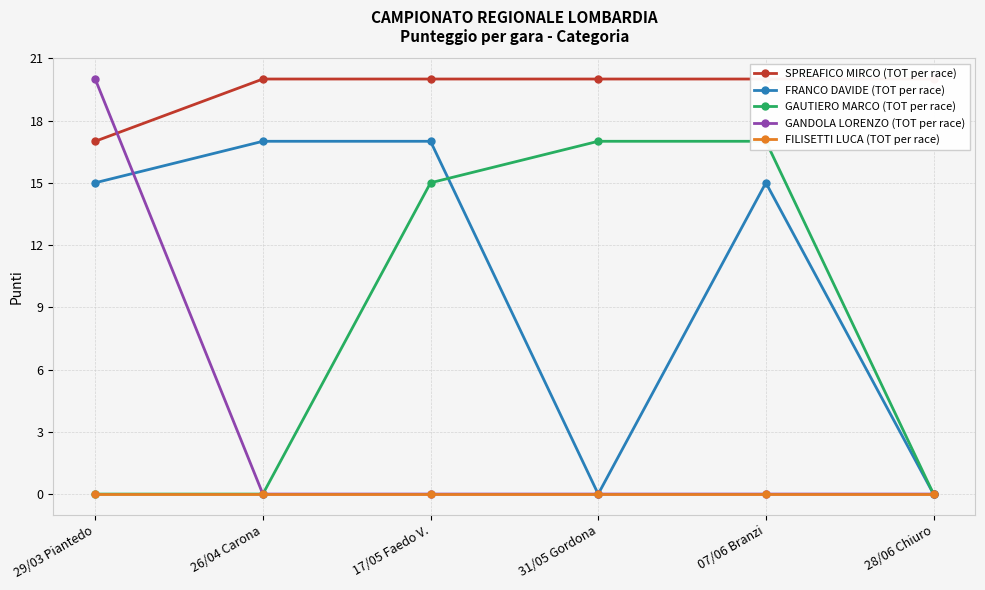

Is the value of FILISETTI LUCA (TOT per race) at 28/06 Chiuro greater than the value of GAUTIERO MARCO (TOT per race) at 26/04 Carona?

No